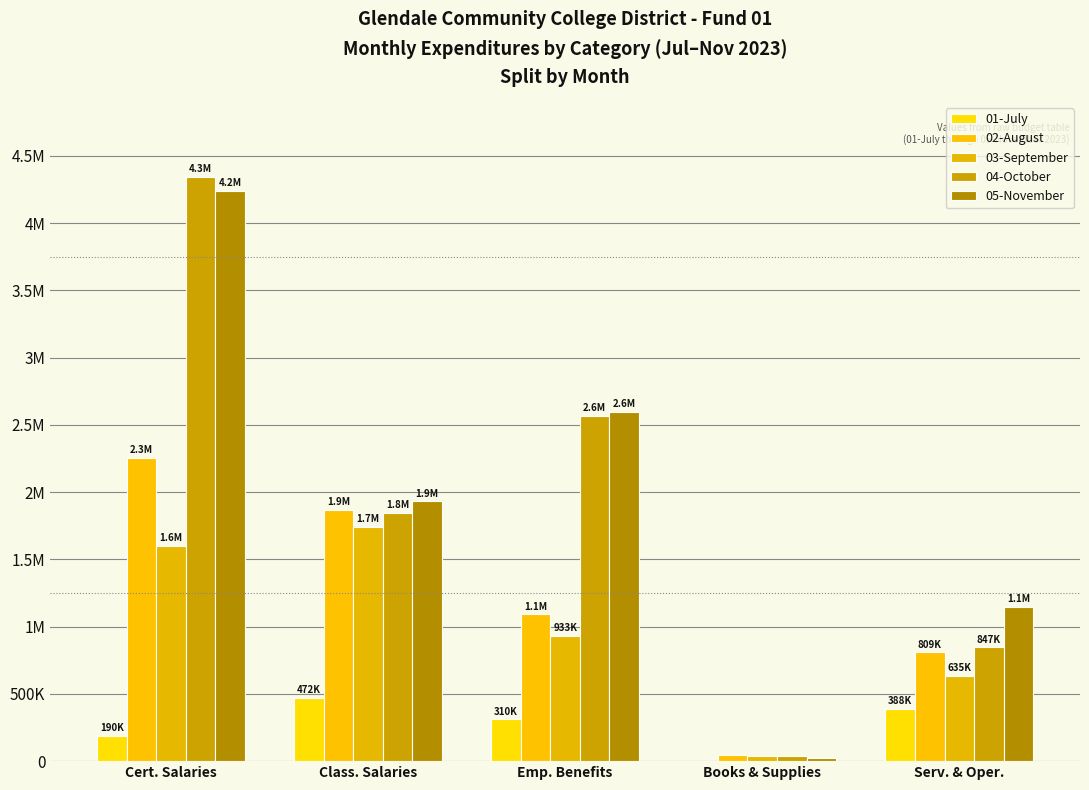

What is the sum of the 04-October values at Serv. & Oper. and Emp. Benefits?

3413603.2